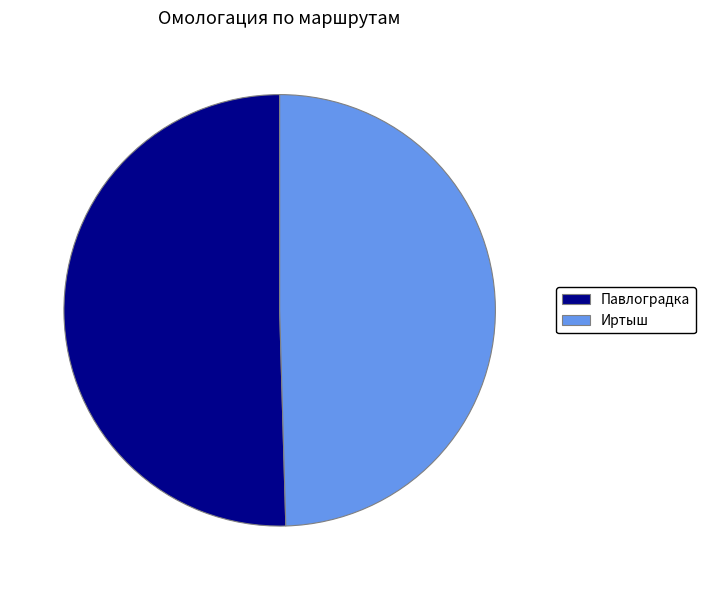

Between Иртыш and Павлоградка, which is larger?

Павлоградка